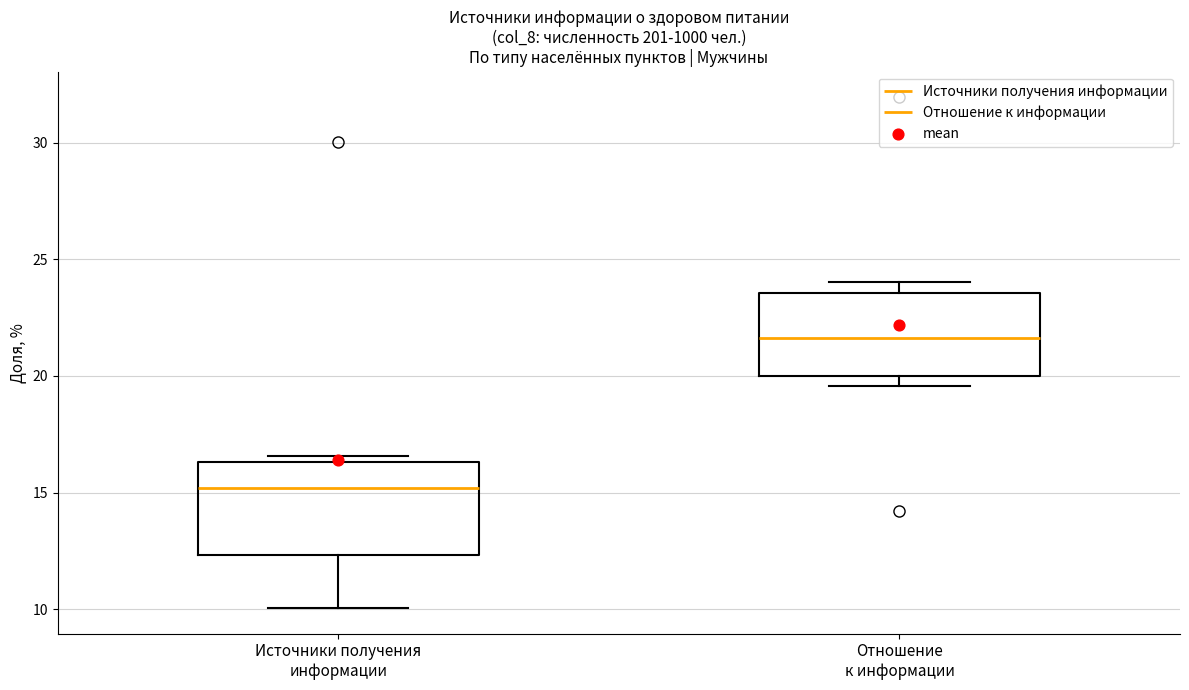

Reading left to right, read every box against the y-axis: the position of its median line, the range the box covers, and the ends of its whiskers. The values are not printed on the chart, so give them approximately, as read against the axis.

Источники получения информации: median 15.0, box 12.5 to 16.5, whiskers 10.0 to 16.5 (just above the box's upper edge)
Отношение к информации: median 21.5, box 20.0 to 23.5, whiskers 19.5 to 24.0